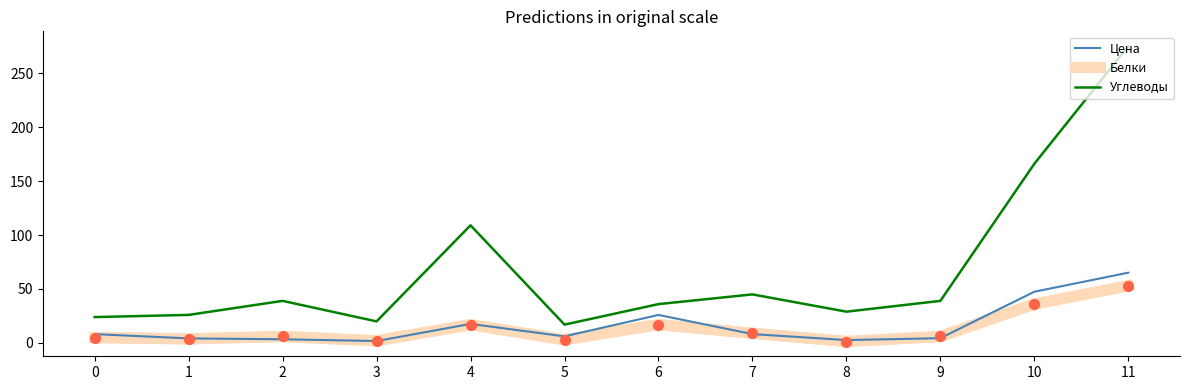

At which category is the sum across all series the highest?

11